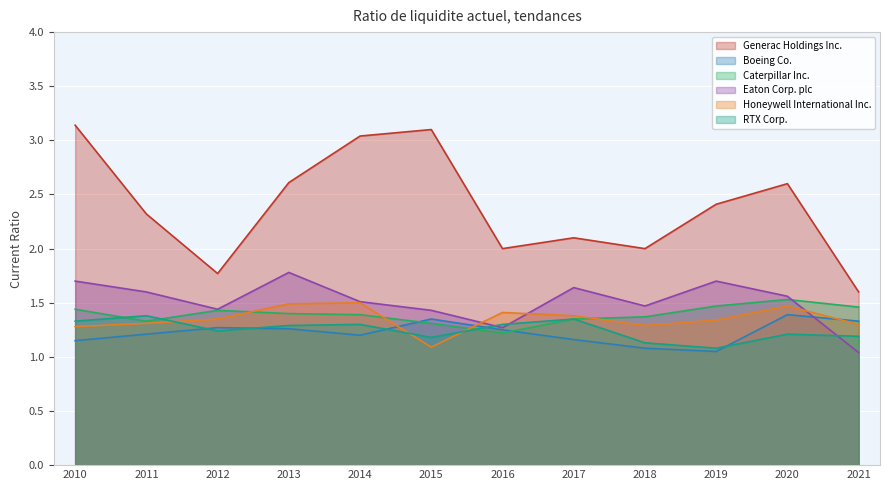

Which series has the largest range (max minus min)?

Generac Holdings Inc.